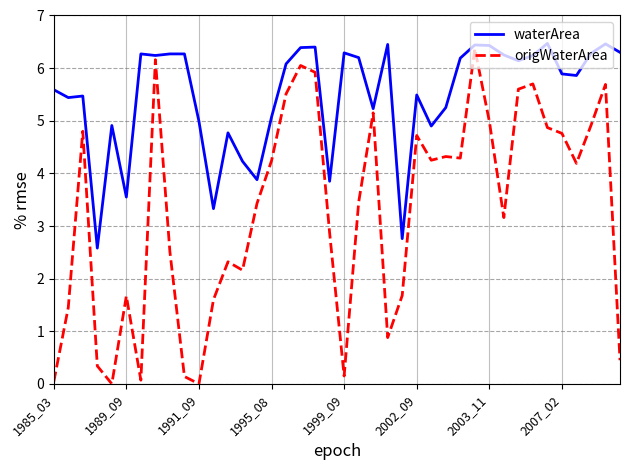

What is the maximum value shown in the chart?

6.5